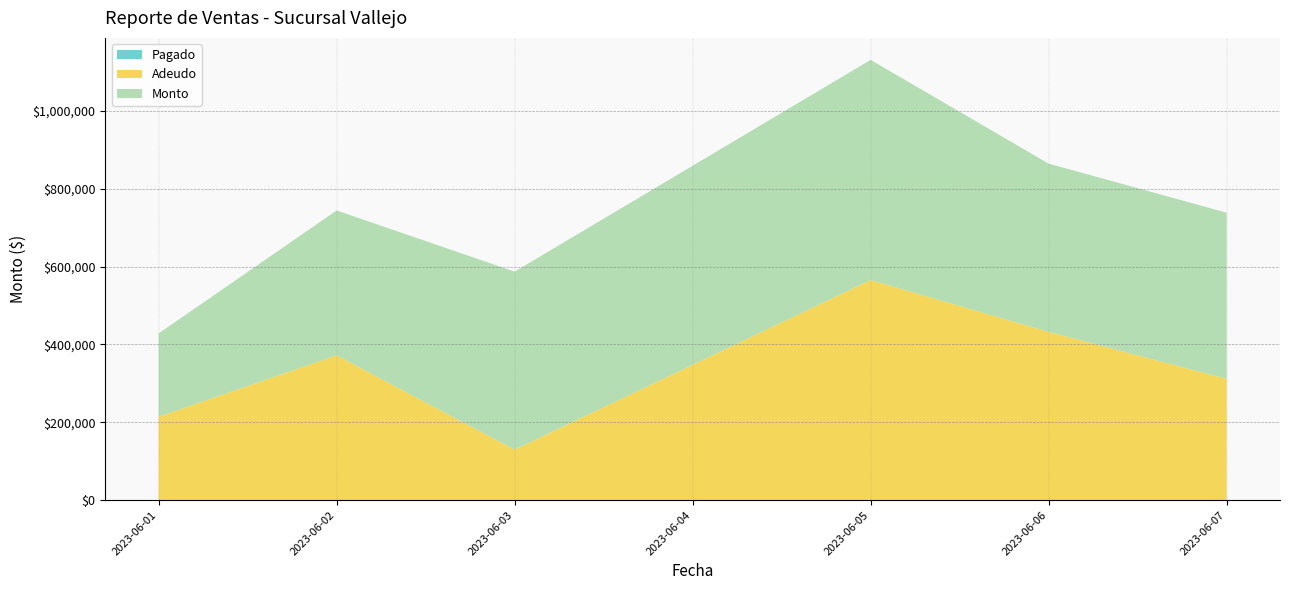

At which category is the sum across all series the highest?

2023-06-05